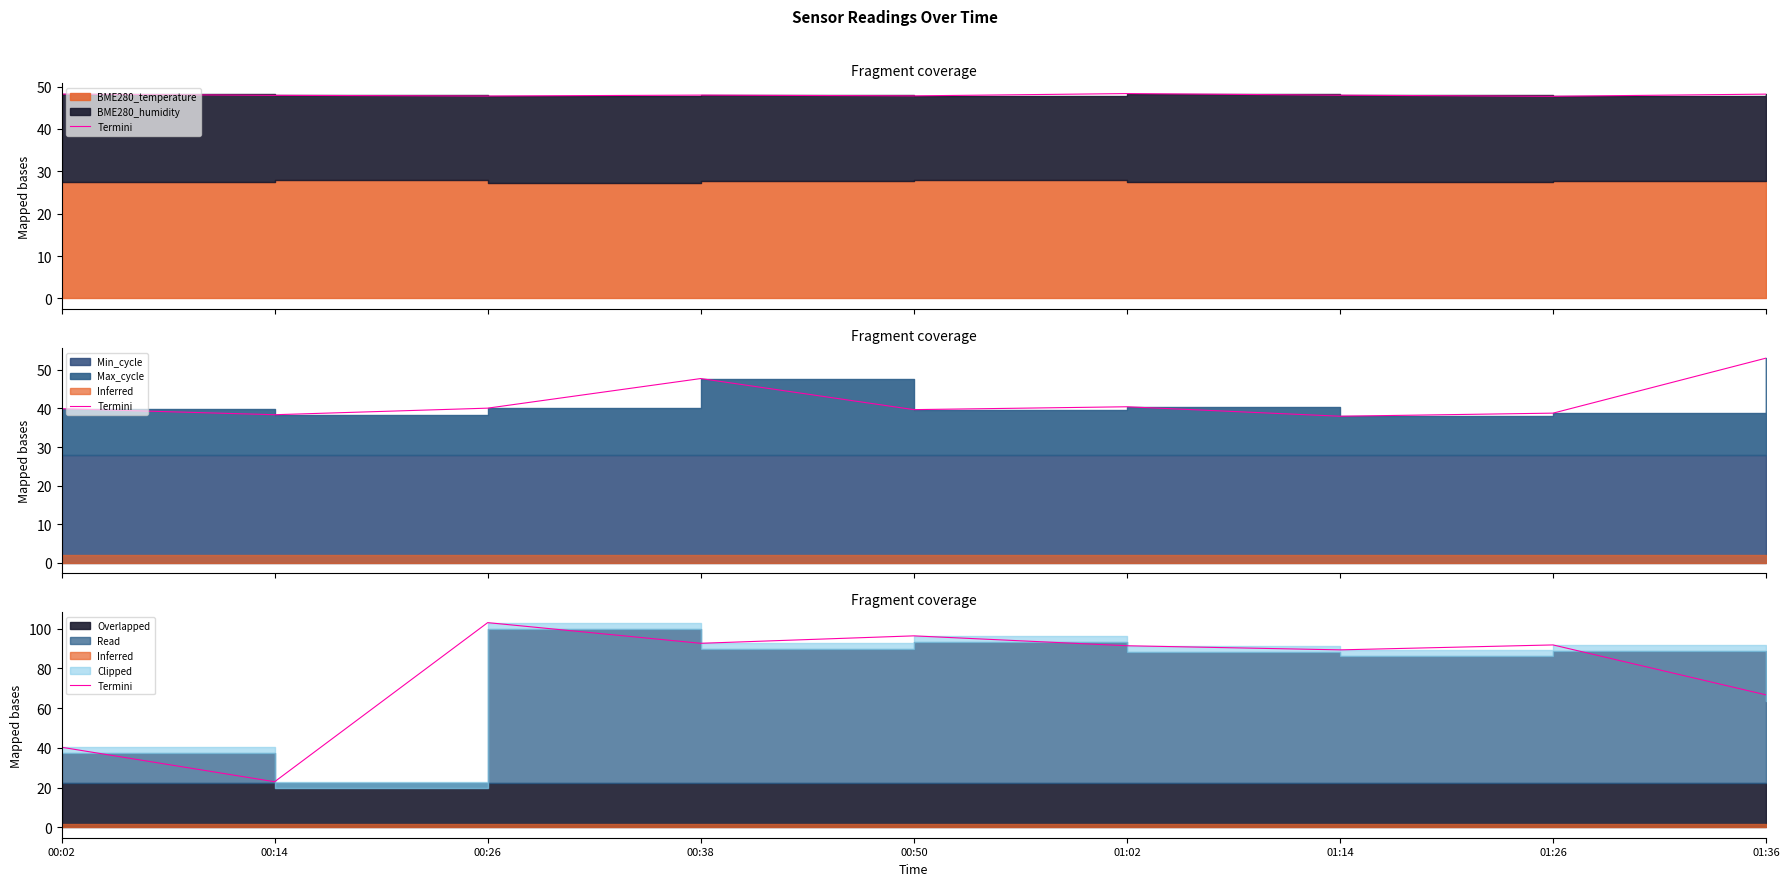

What is the value of the 9th point from the left?

66.7